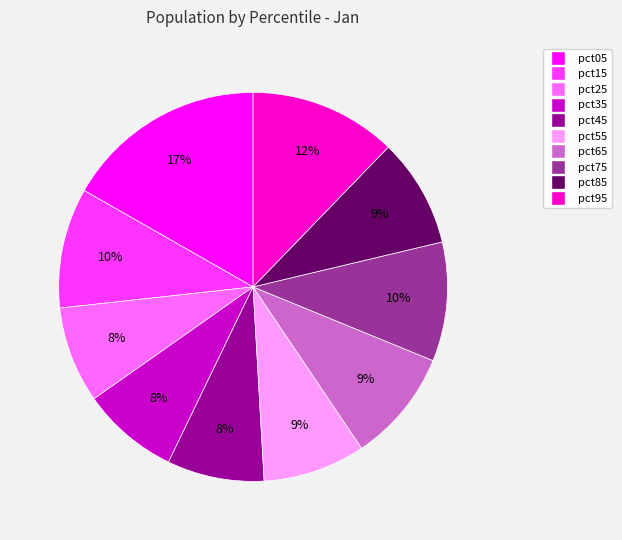

Do pct45 and pct25 together represent more than half of the pie?

No